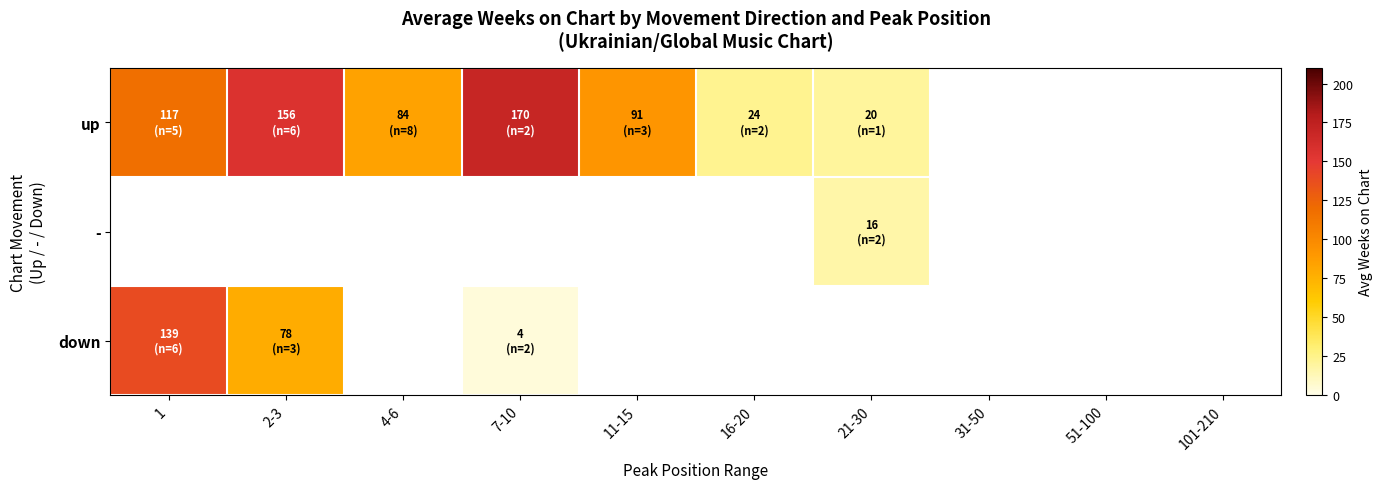

Is the value of down at 11-15 greater than the value of - at 101-210?

No